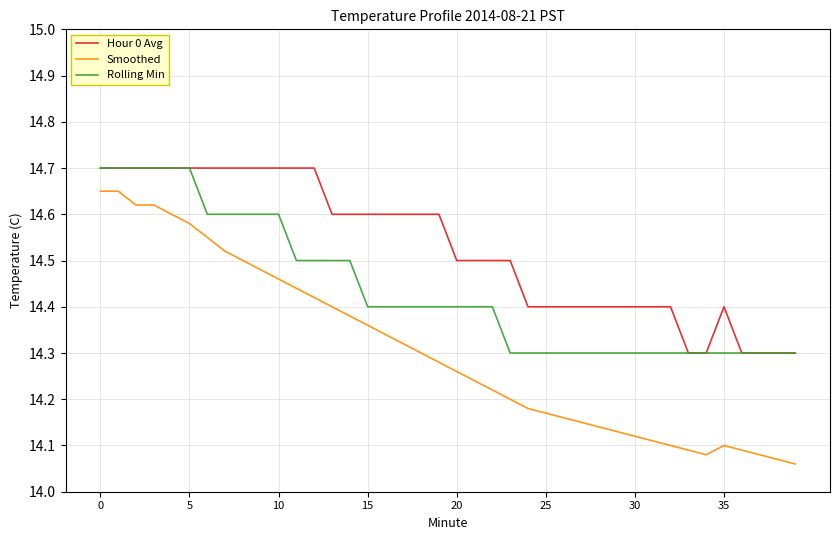

True or false: Smoothed and Rolling Min cross at least once.

False